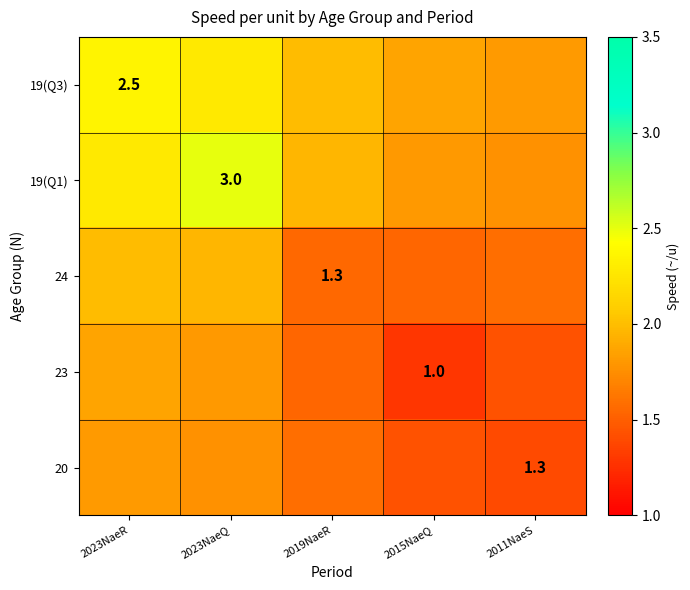

The 20 series shows 2.1 at 2015NaeQ. True or false?

False